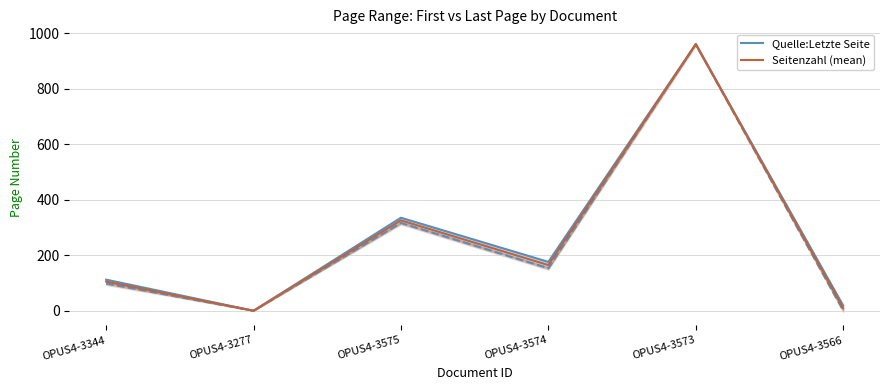

How many data points does each series have?

6